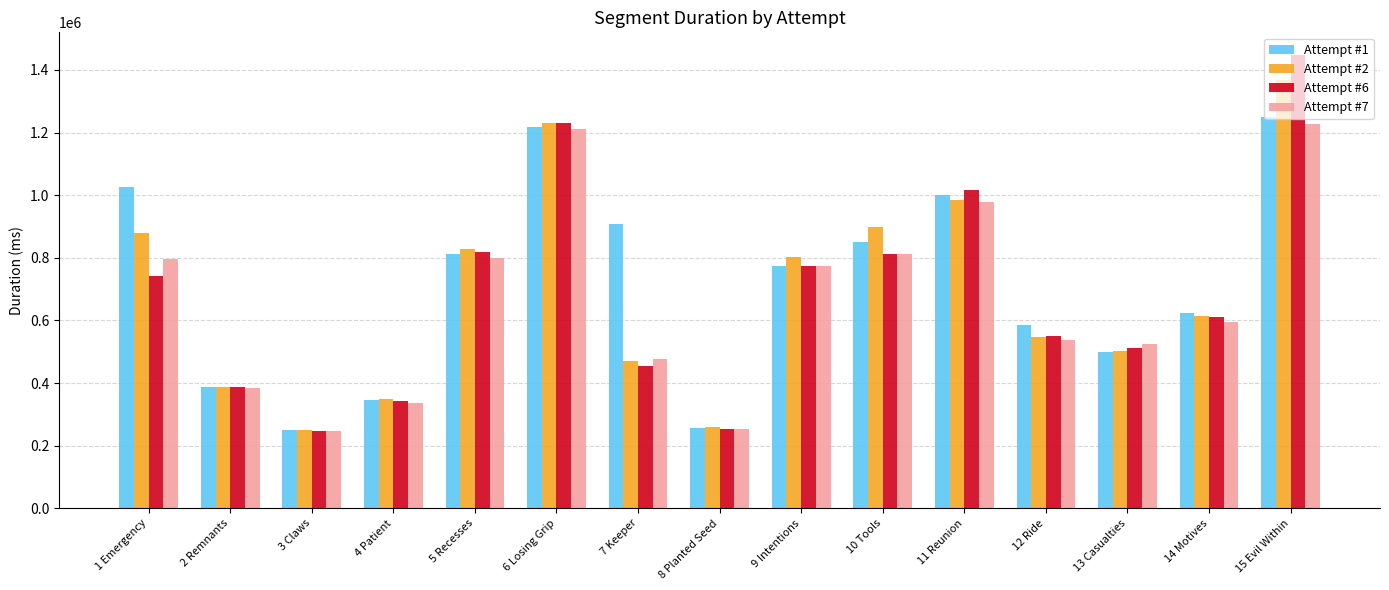

What is the sum of the Attempt #2 values at 5 Recesses and 11 Reunion?

1812942